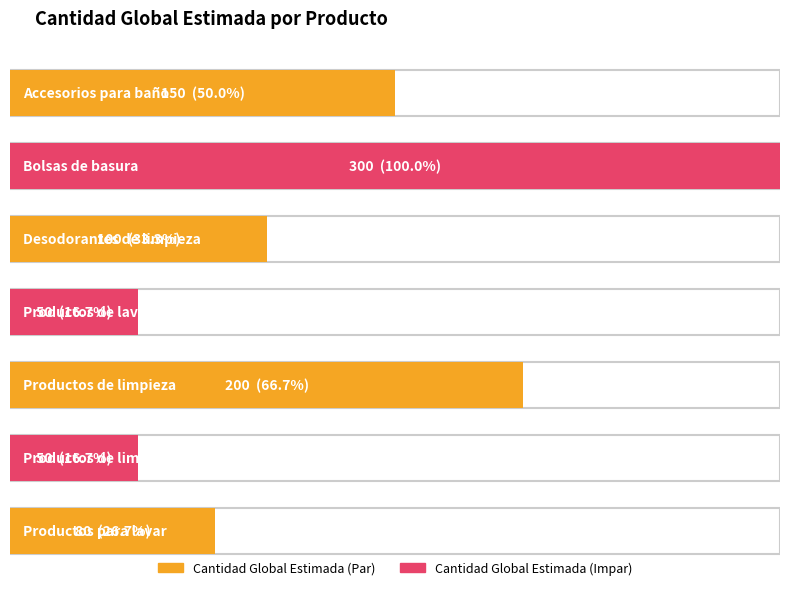

Between Bolsas de basura and Desodorantes de limpieza, which is larger?

Bolsas de basura